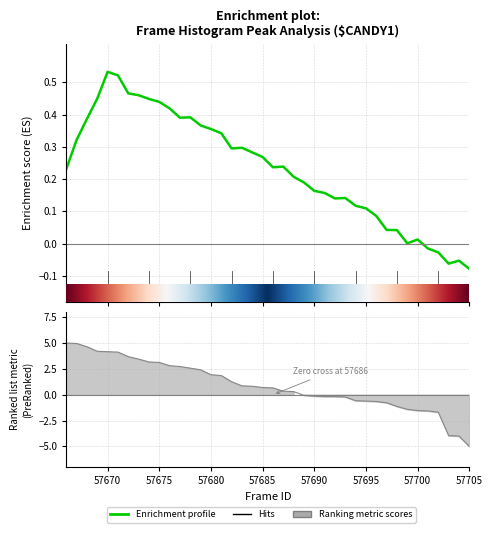

What is the difference between the maximum and second lowest values?

0.6